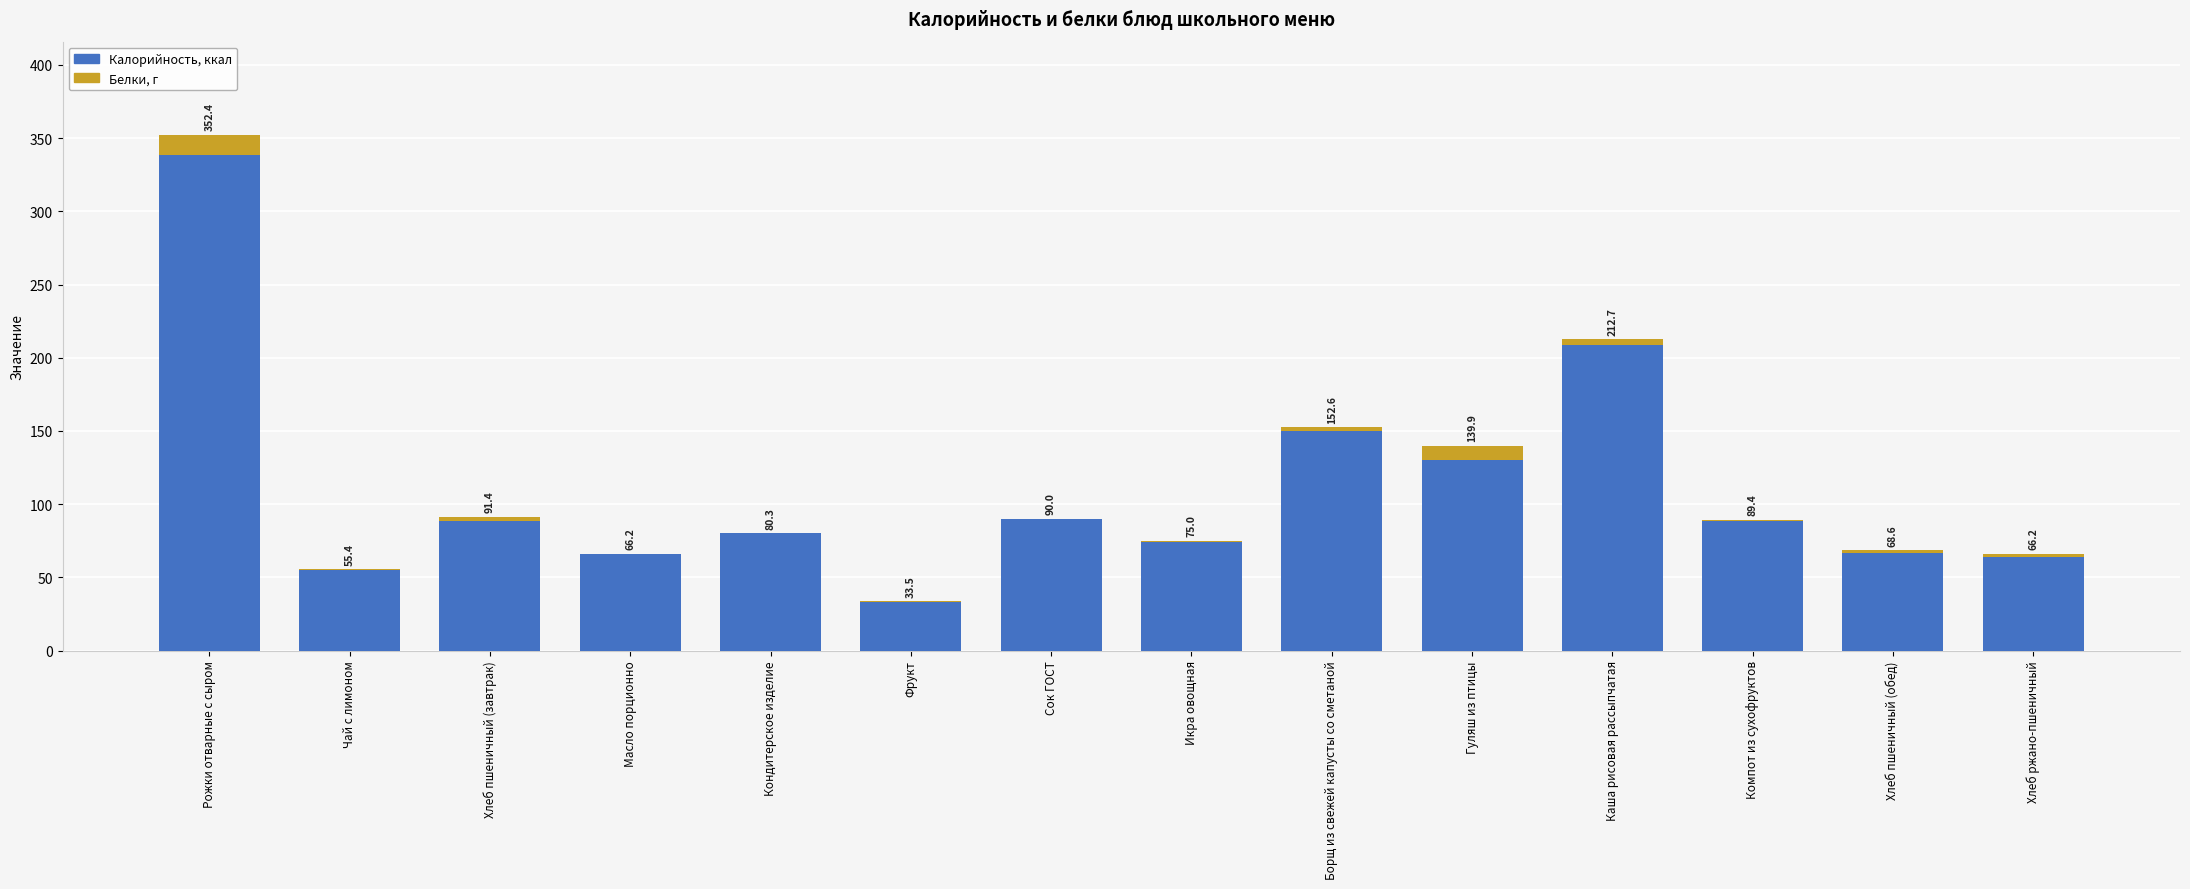

At how many categories does at least one series exceed 111?

4